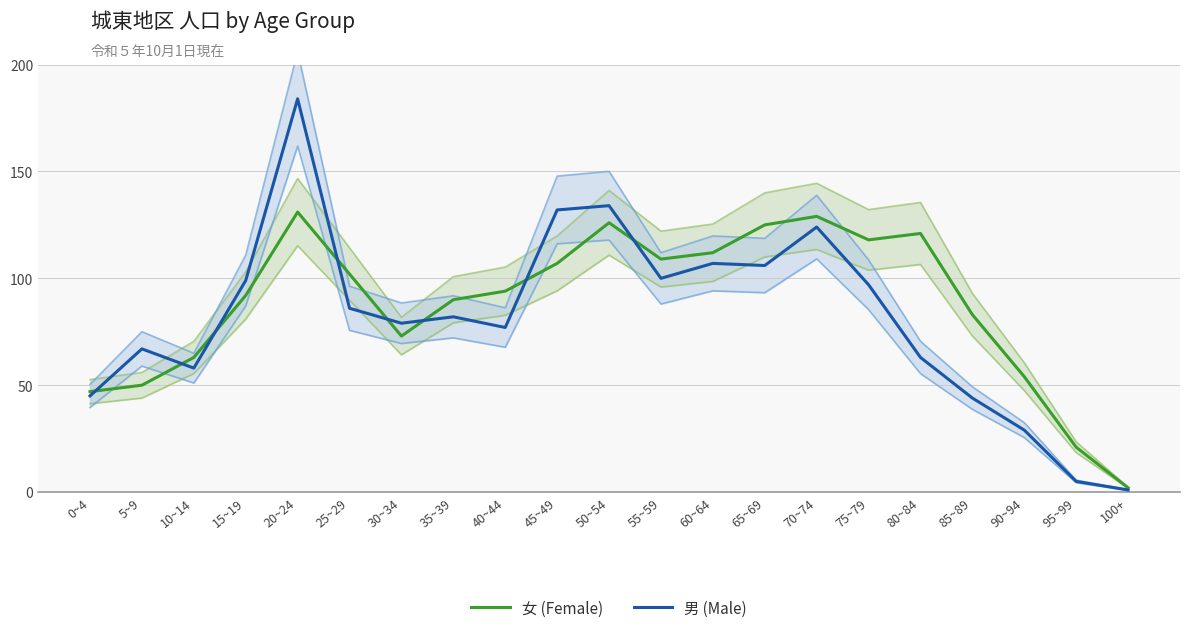

What is the difference between the maximum and minimum values in the 男 (Male) series?

183